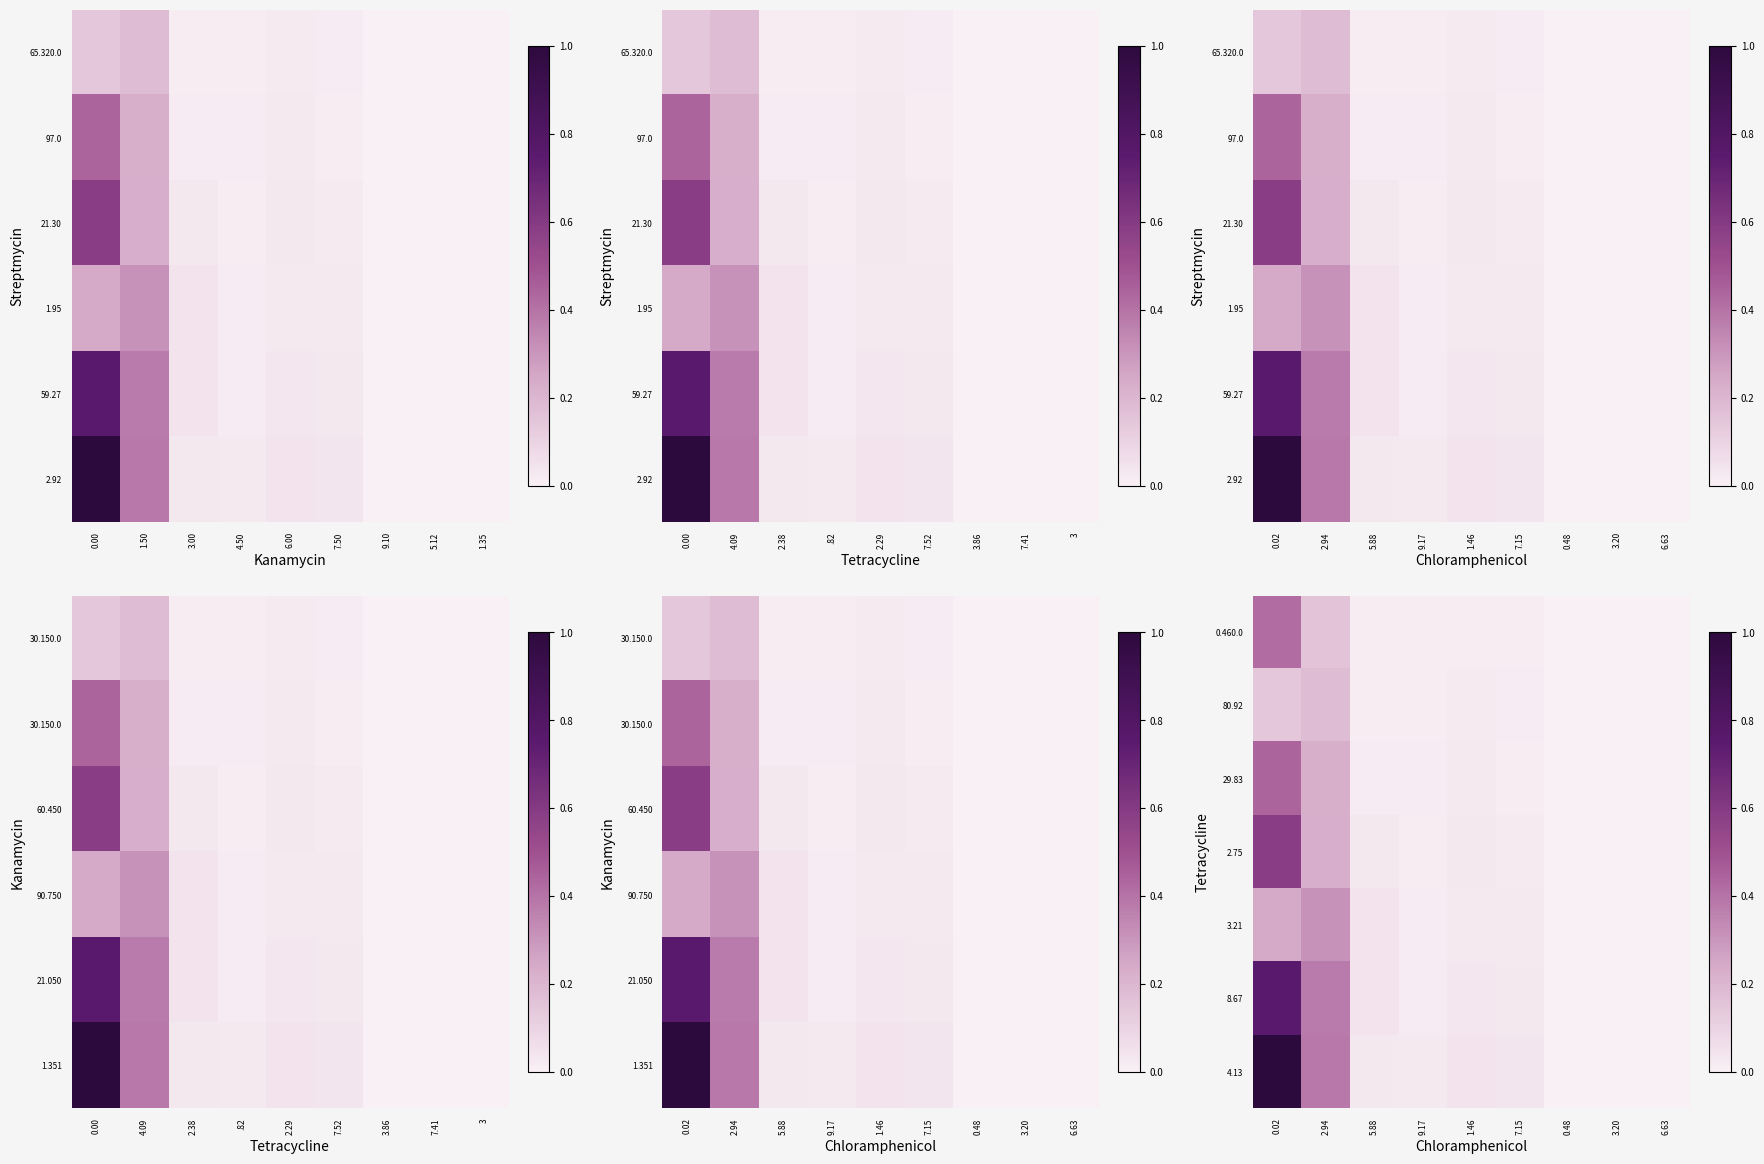

What is the sum of the 29.83 values at 0.02 and 7.15?

0.5